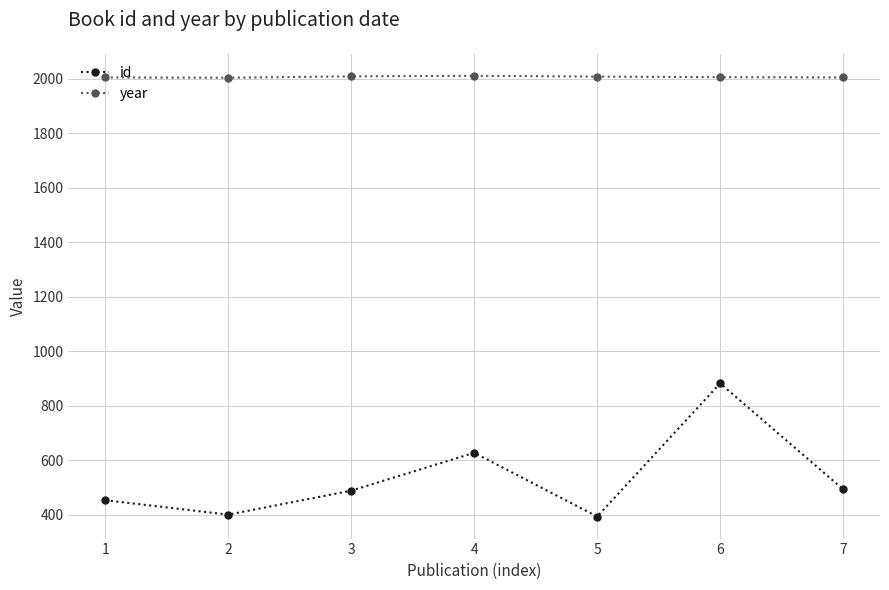

True or false: id has more than 2 interior local peaks.

False